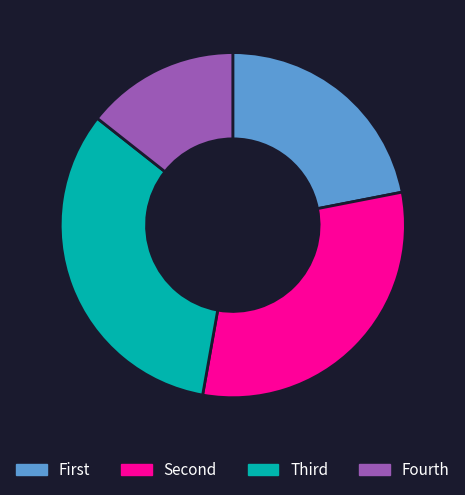

The Fourth slice represents 21% of the pie. True or false?

False